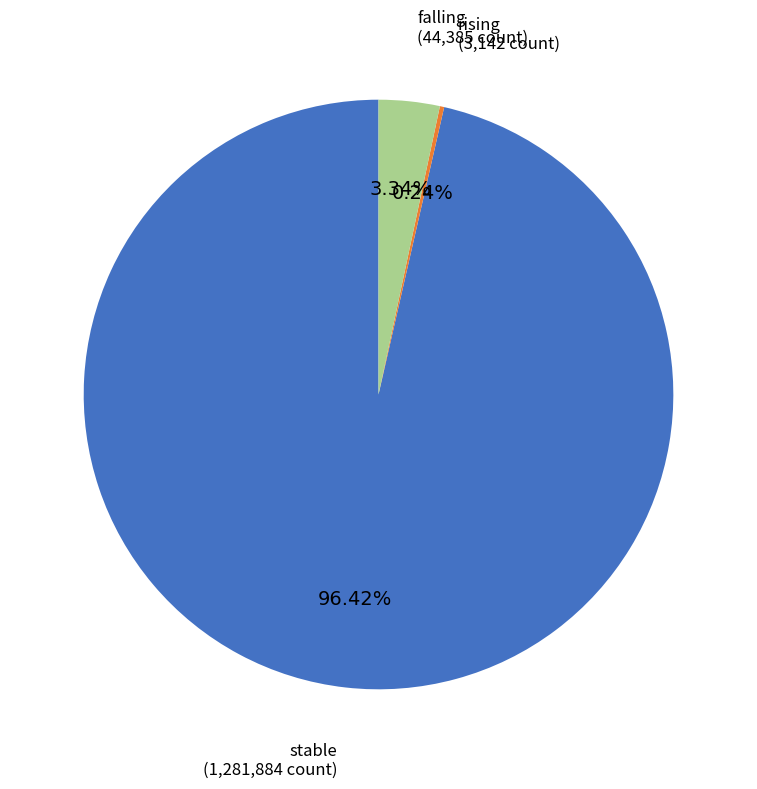

Between stable and falling, which is larger?

stable